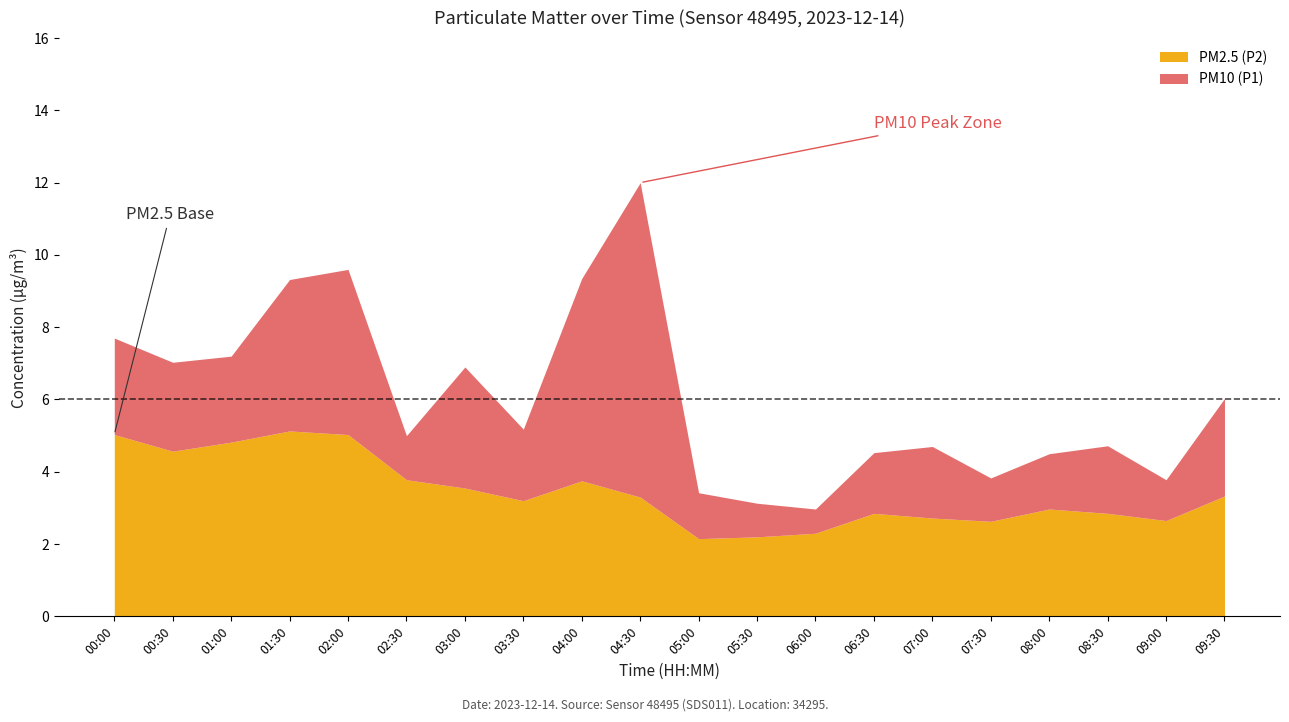

Is it true that PM10 (P1) equals 2.4 at 00:00?

False